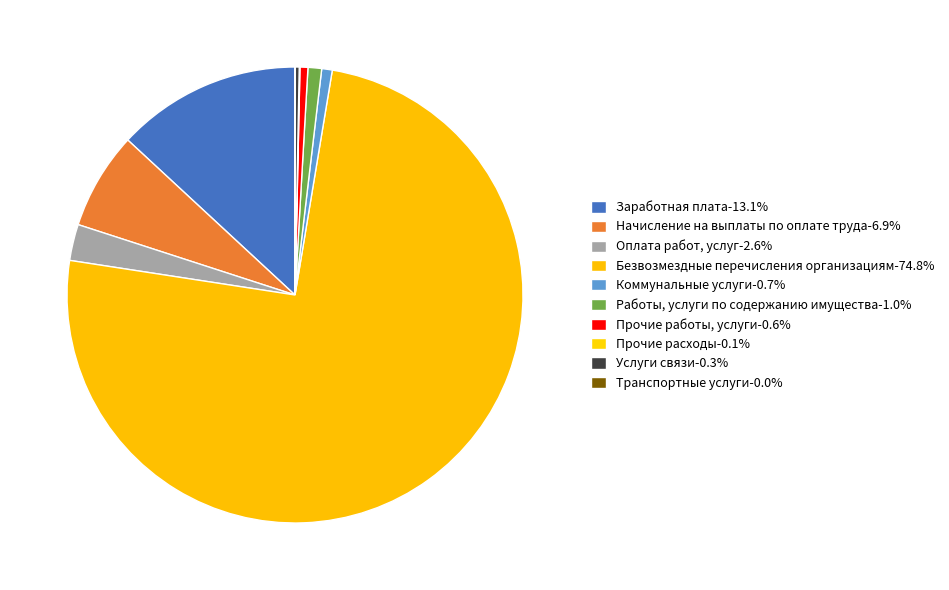

Rank the categories by value from highest to lowest.

Безвозмездные перечисления организациям, Заработная плата, Начисление на выплаты по оплате труда, Оплата работ, услуг, Работы, услуги по содержанию имущества, Коммунальные услуги, Прочие работы, услуги, Услуги связи, Прочие расходы, Транспортные услуги